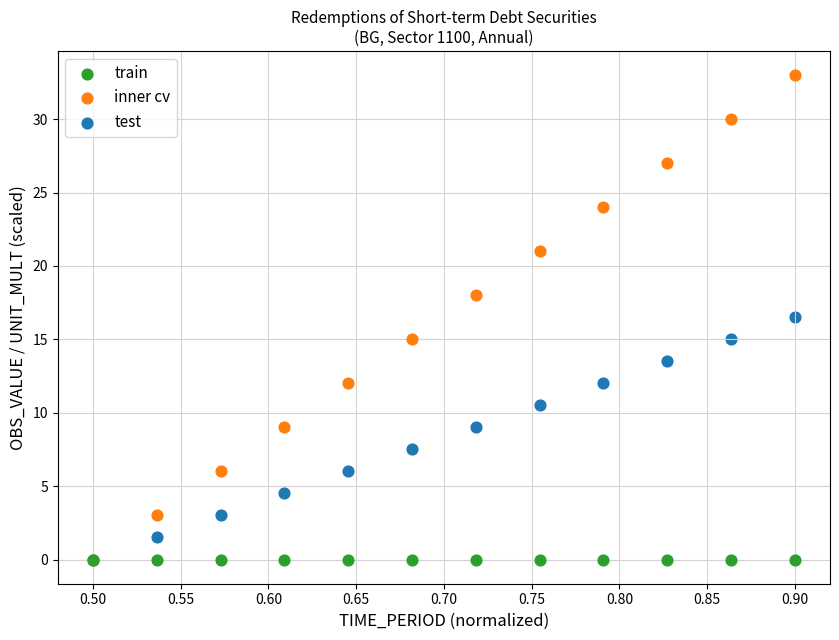

In the test series, what Y value is closest to 8?

7.5